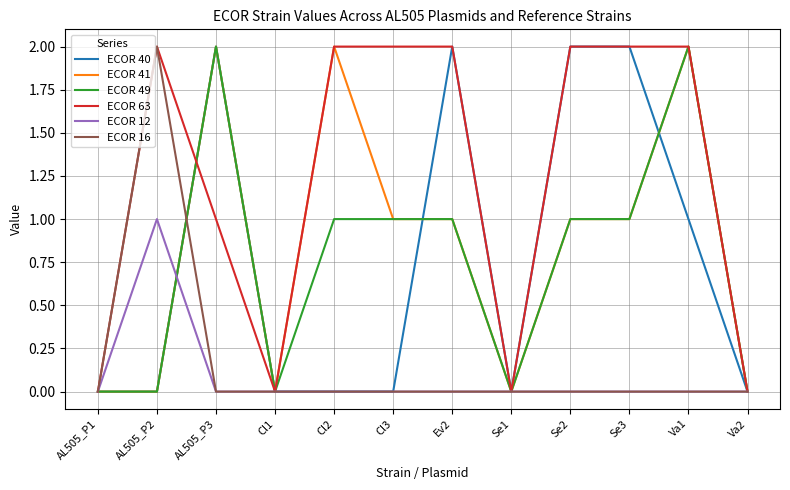

At which label does ECOR 49 first exceed 1?

AL505_P3